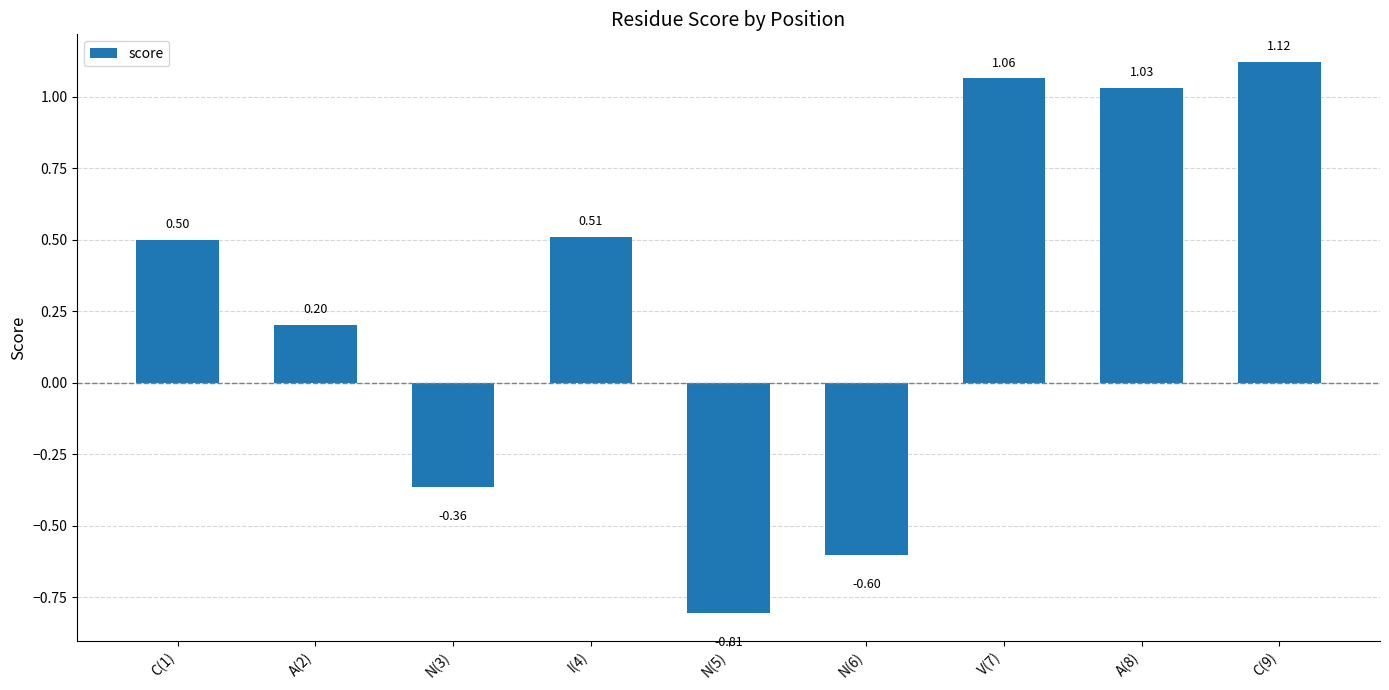

What is the difference between the maximum and minimum values?

1.9